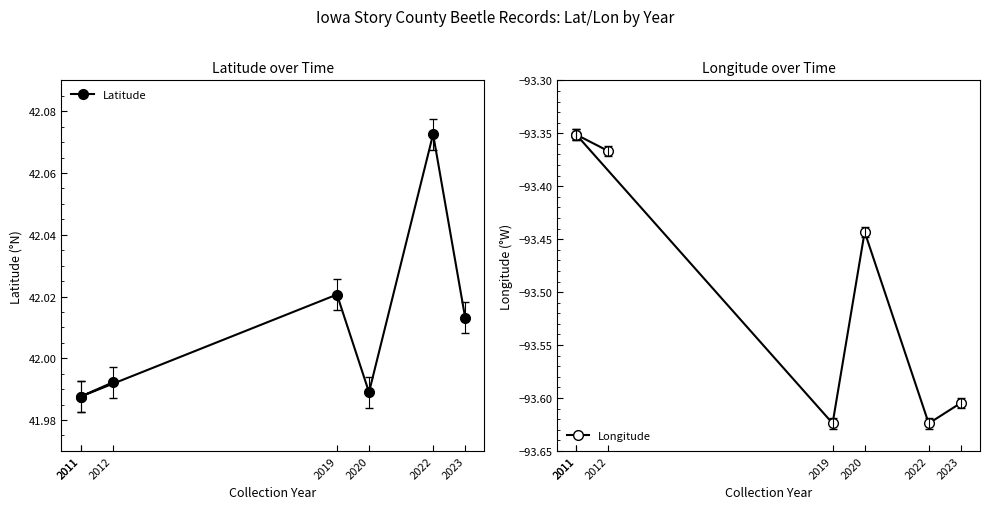

Does the chart display data point markers on the line(s)?

Yes